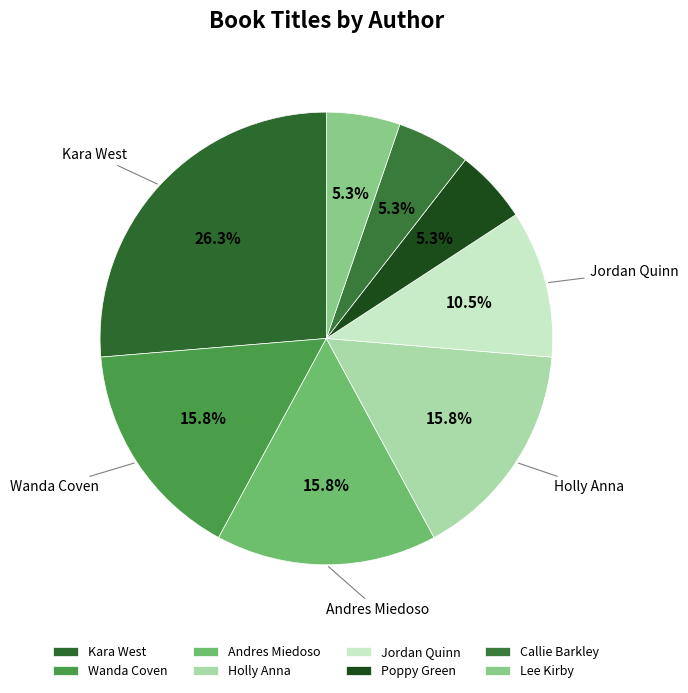

Which slice is the largest?

Kara West